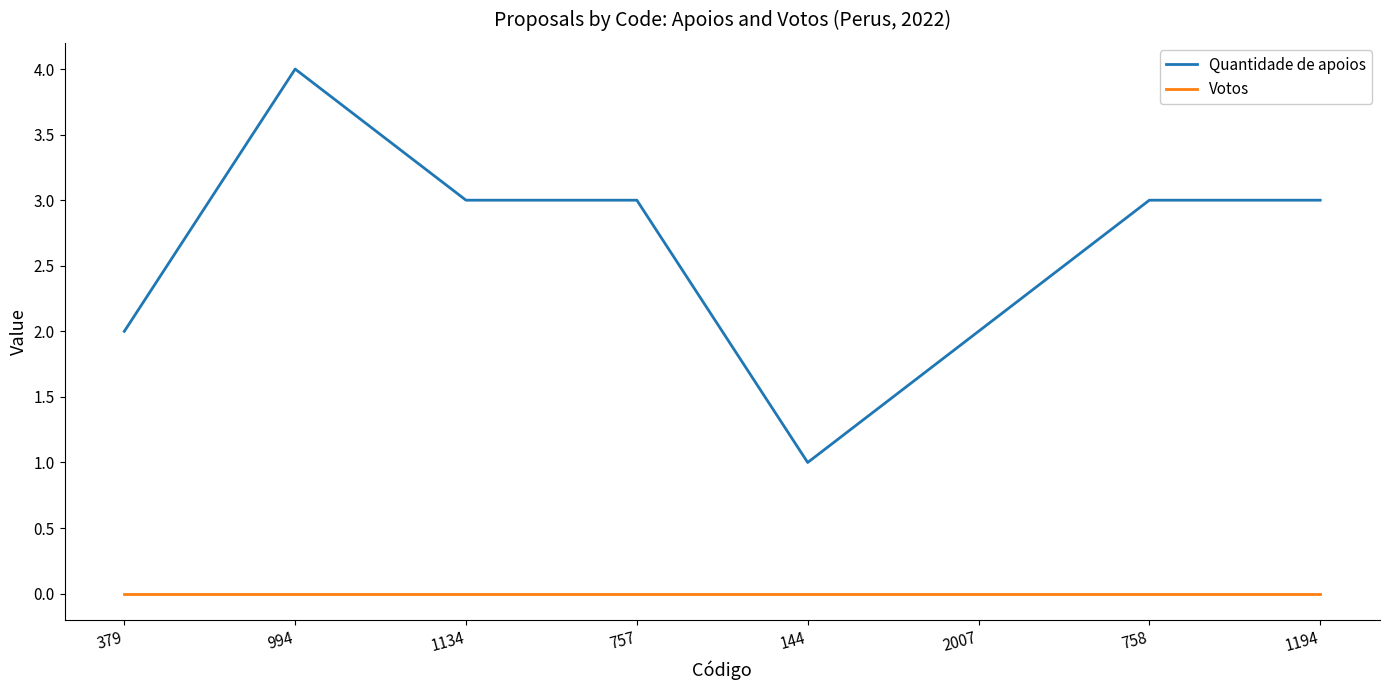

True or false: Quantidade de apoios and Votos intersect in this chart.

False